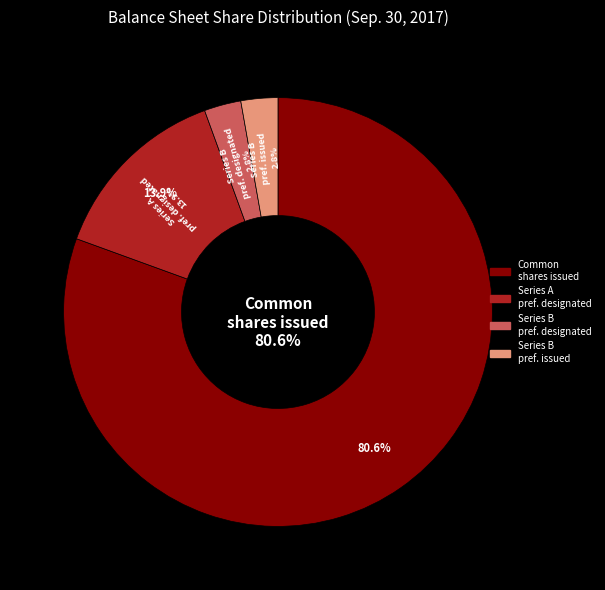

To the nearest percent, what percentage of the pie is Series A preferred stock, shares designated?

14%